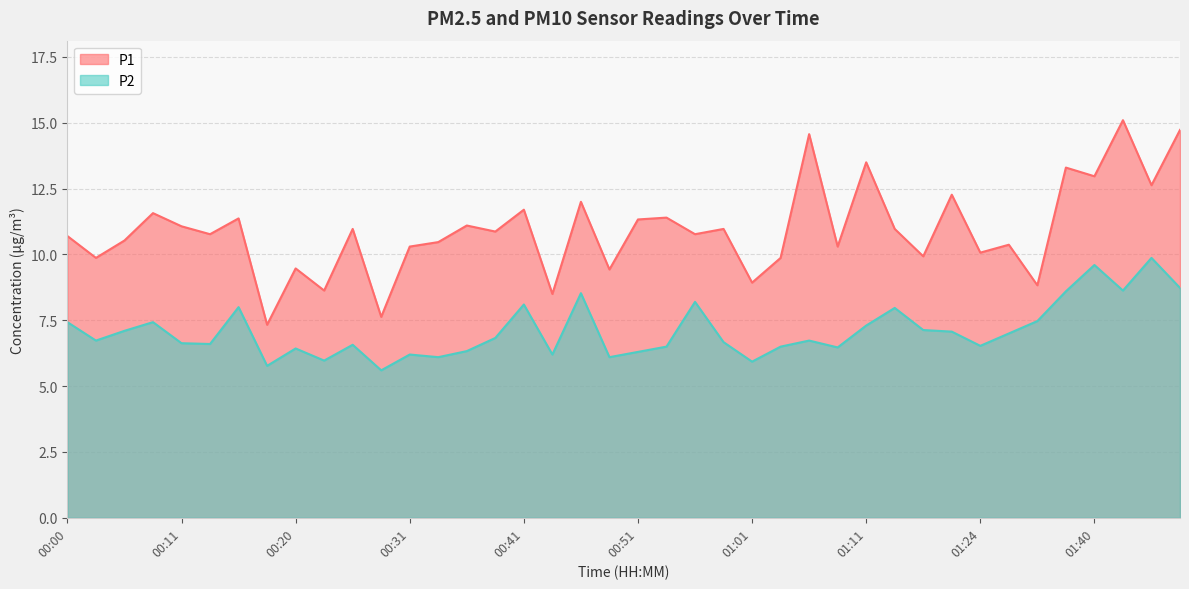

True or false: P2 has more than 1 interior local peaks.

True